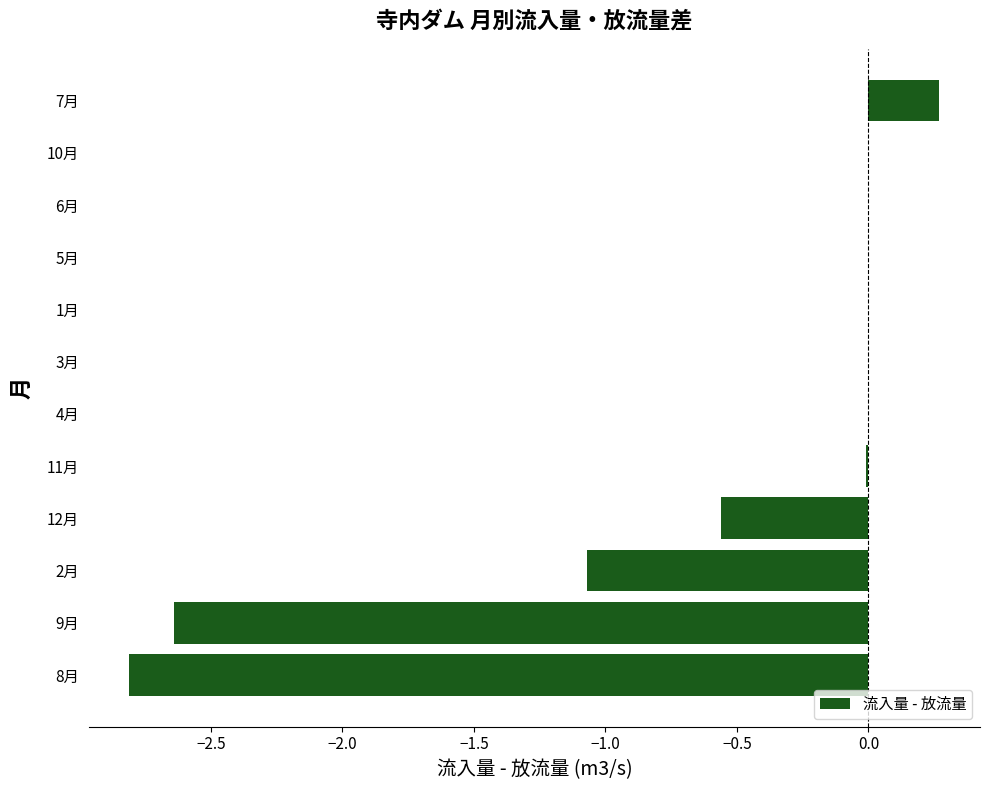

What is the maximum value shown in the chart?

0.3